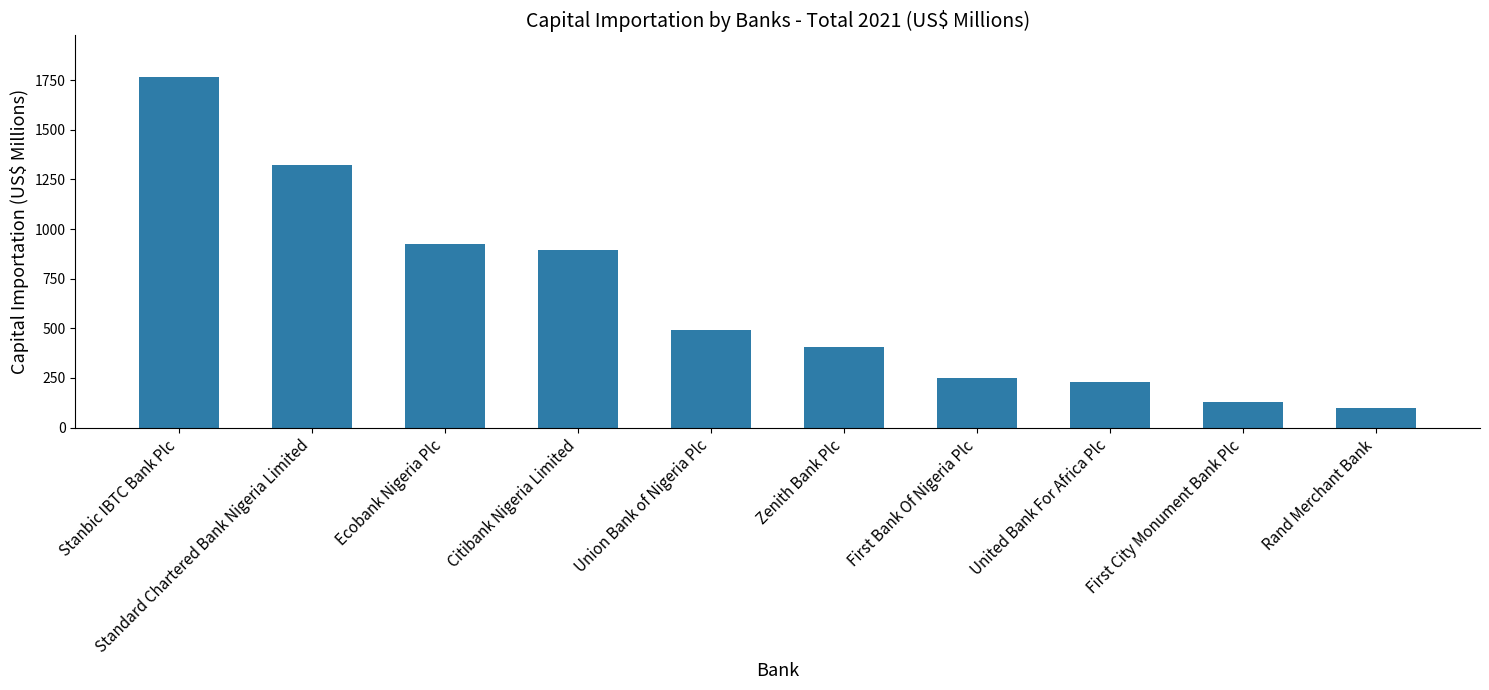

How many data points are less than 491?

5